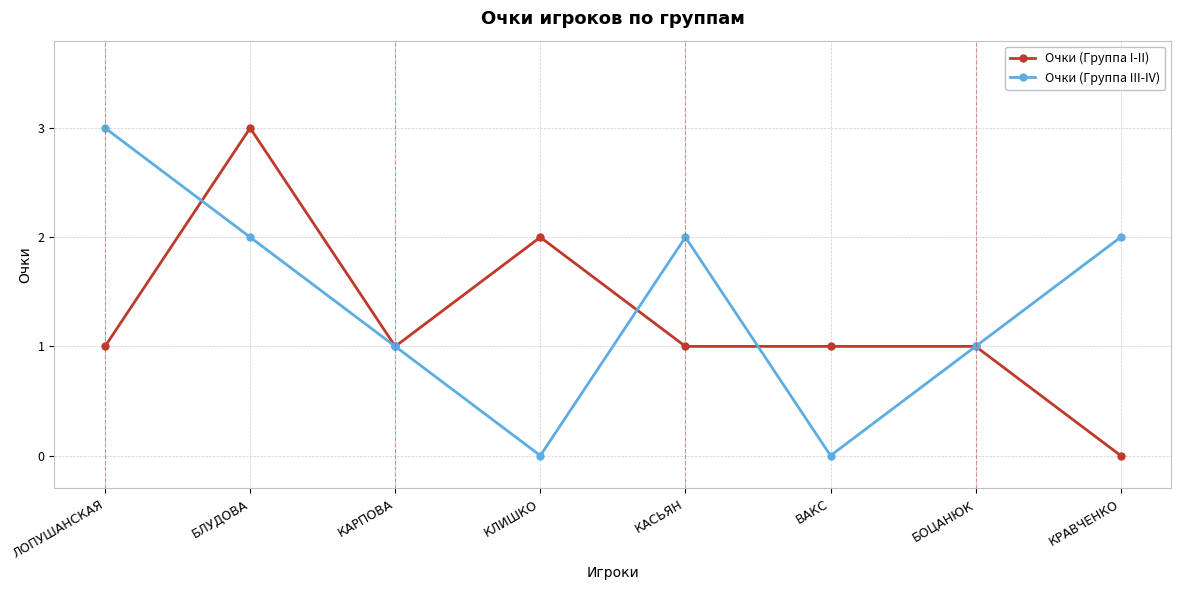

Rank the series at ЛОПУШАНСКАЯ from highest to lowest value.

Очки (Группа III-IV), Очки (Группа I-II)